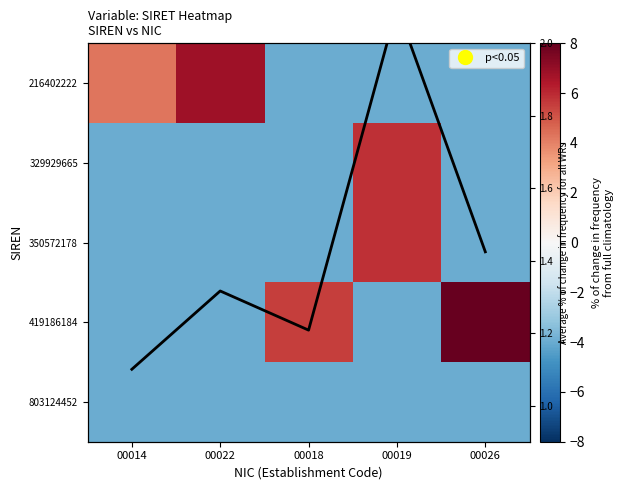

What is the greatest value displayed?

8.0